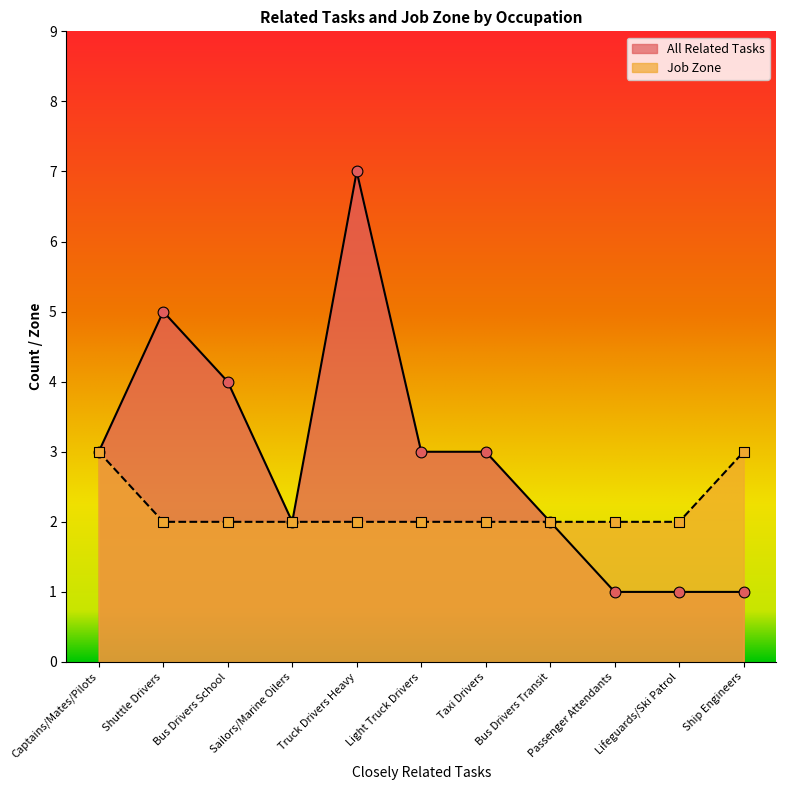

What are all the series names shown in the legend?

All Related Tasks, Job Zone